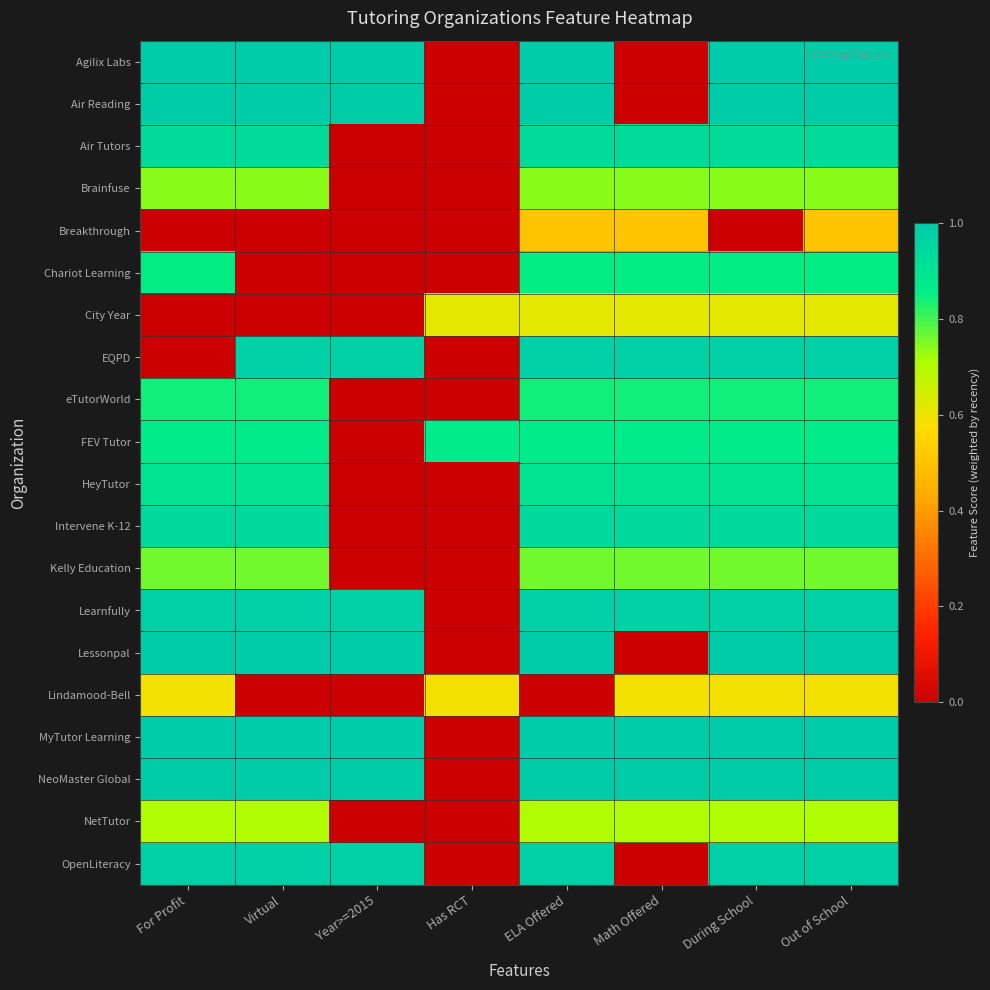

Reading left to right, transcribe all the data shown in this chart.

Agilix Labs: For Profit=1.0	Virtual=1.0	Year>=2015=1.0	Has RCT=0.0	ELA Offered=1.0	Math Offered=0.0	During School=1.0	Out of School=1.0
Air Reading: For Profit=1.0	Virtual=1.0	Year>=2015=1.0	Has RCT=0.0	ELA Offered=1.0	Math Offered=0.0	During School=1.0	Out of School=1.0
Air Tutors: For Profit=0.9	Virtual=0.9	Year>=2015=0.0	Has RCT=0.0	ELA Offered=0.9	Math Offered=0.9	During School=0.9	Out of School=0.9
Brainfuse: For Profit=0.7	Virtual=0.7	Year>=2015=0.0	Has RCT=0.0	ELA Offered=0.7	Math Offered=0.7	During School=0.7	Out of School=0.7
Breakthrough: For Profit=0.0	Virtual=0.0	Year>=2015=0.0	Has RCT=0.0	ELA Offered=0.5	Math Offered=0.5	During School=0.0	Out of School=0.5
Chariot Learning: For Profit=0.9	Virtual=0.0	Year>=2015=0.0	Has RCT=0.0	ELA Offered=0.9	Math Offered=0.9	During School=0.9	Out of School=0.9
City Year: For Profit=0.0	Virtual=0.0	Year>=2015=0.0	Has RCT=0.6	ELA Offered=0.6	Math Offered=0.6	During School=0.6	Out of School=0.6
EQPD: For Profit=0.0	Virtual=1.0	Year>=2015=1.0	Has RCT=0.0	ELA Offered=1.0	Math Offered=1.0	During School=1.0	Out of School=1.0
eTutorWorld: For Profit=0.8	Virtual=0.8	Year>=2015=0.0	Has RCT=0.0	ELA Offered=0.8	Math Offered=0.8	During School=0.8	Out of School=0.8
FEV Tutor: For Profit=0.9	Virtual=0.9	Year>=2015=0.0	Has RCT=0.9	ELA Offered=0.9	Math Offered=0.9	During School=0.9	Out of School=0.9
HeyTutor: For Profit=0.9	Virtual=0.9	Year>=2015=0.0	Has RCT=0.0	ELA Offered=0.9	Math Offered=0.9	During School=0.9	Out of School=0.9
Intervene K-12: For Profit=0.9	Virtual=0.9	Year>=2015=0.0	Has RCT=0.0	ELA Offered=0.9	Math Offered=0.9	During School=0.9	Out of School=0.9
Kelly Education: For Profit=0.8	Virtual=0.8	Year>=2015=0.0	Has RCT=0.0	ELA Offered=0.8	Math Offered=0.8	During School=0.8	Out of School=0.8
Learnfully: For Profit=1.0	Virtual=1.0	Year>=2015=1.0	Has RCT=0.0	ELA Offered=1.0	Math Offered=1.0	During School=1.0	Out of School=1.0
Lessonpal: For Profit=1.0	Virtual=1.0	Year>=2015=1.0	Has RCT=0.0	ELA Offered=1.0	Math Offered=0.0	During School=1.0	Out of School=1.0
Lindamood-Bell: For Profit=0.6	Virtual=0.0	Year>=2015=0.0	Has RCT=0.6	ELA Offered=0.0	Math Offered=0.6	During School=0.6	Out of School=0.6
MyTutor Learning: For Profit=1.0	Virtual=1.0	Year>=2015=1.0	Has RCT=0.0	ELA Offered=1.0	Math Offered=1.0	During School=1.0	Out of School=1.0
NeoMaster Global: For Profit=1.0	Virtual=1.0	Year>=2015=1.0	Has RCT=0.0	ELA Offered=1.0	Math Offered=1.0	During School=1.0	Out of School=1.0
NetTutor: For Profit=0.7	Virtual=0.7	Year>=2015=0.0	Has RCT=0.0	ELA Offered=0.7	Math Offered=0.7	During School=0.7	Out of School=0.7
OpenLiteracy: For Profit=1.0	Virtual=1.0	Year>=2015=1.0	Has RCT=0.0	ELA Offered=1.0	Math Offered=0.0	During School=1.0	Out of School=1.0